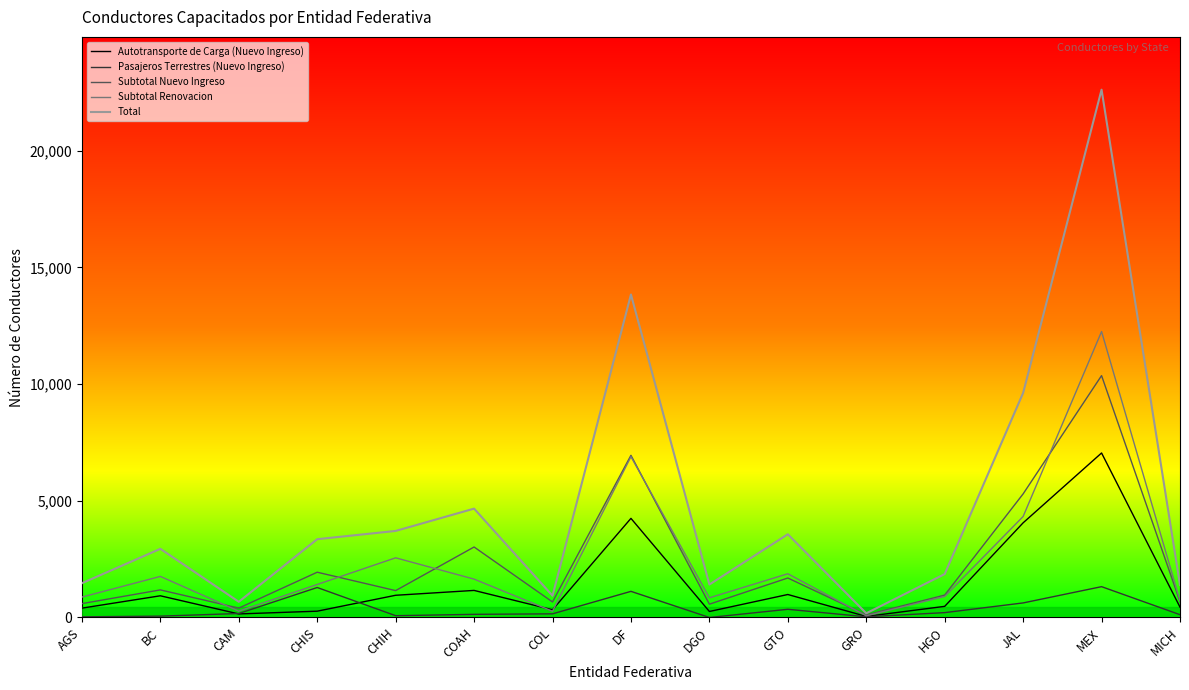

What is the sum of the Subtotal Renovacion values at COL and COAH?

1912